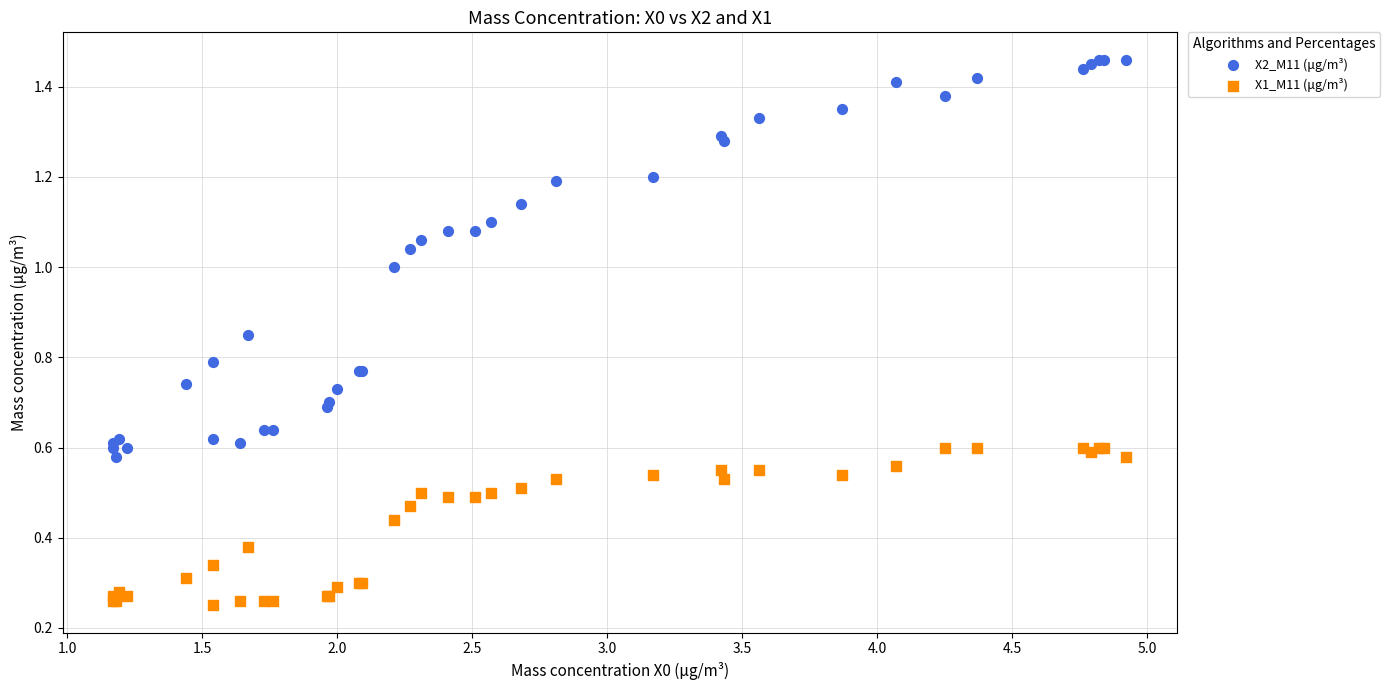

Which series contains the lowest Y value?

X1_M11 (μg/m³)